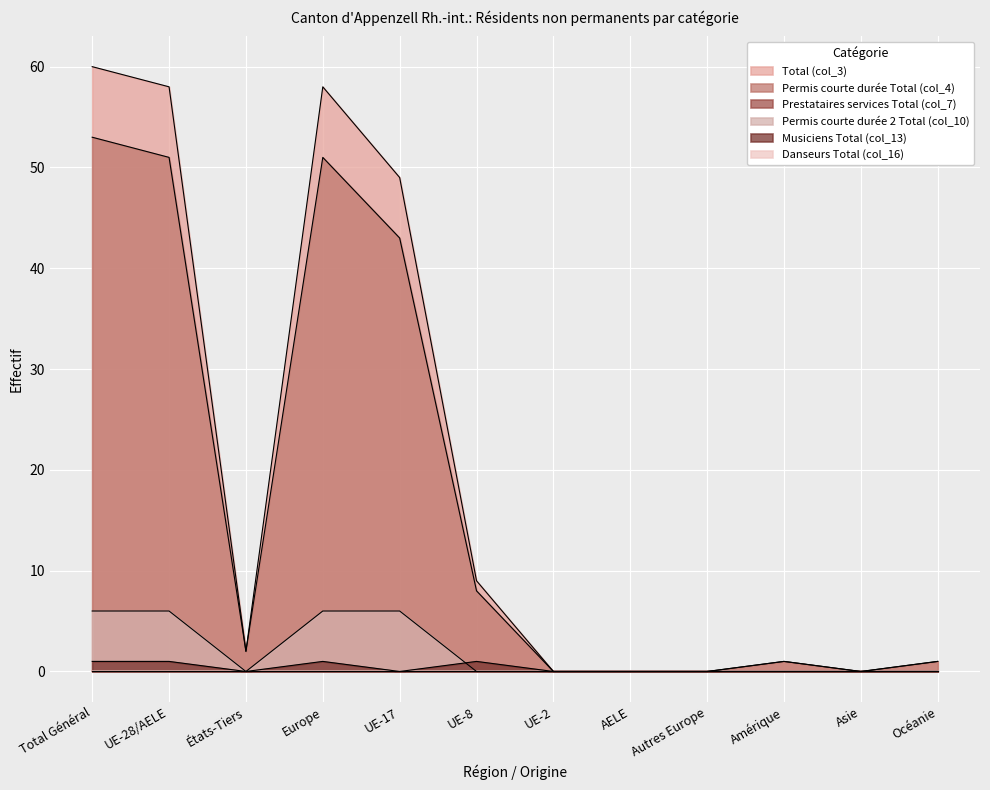

What is the total value across all series at Océanie?

2